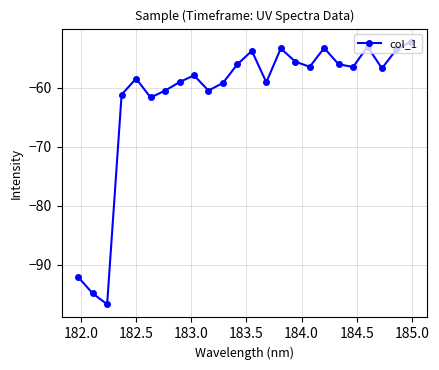

True or false: there are more than 2 points higher than both neighbors.

True